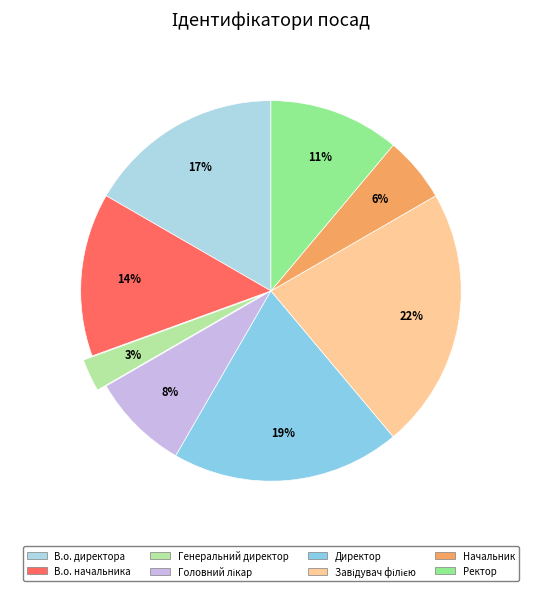

Which category has the biggest portion of the pie?

Завідувач філією